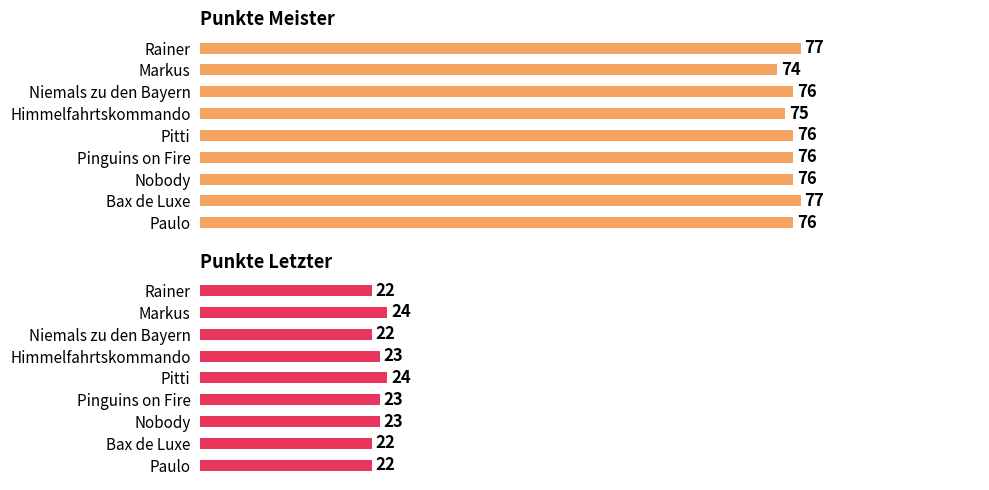

How many categories are shown in the chart?

9